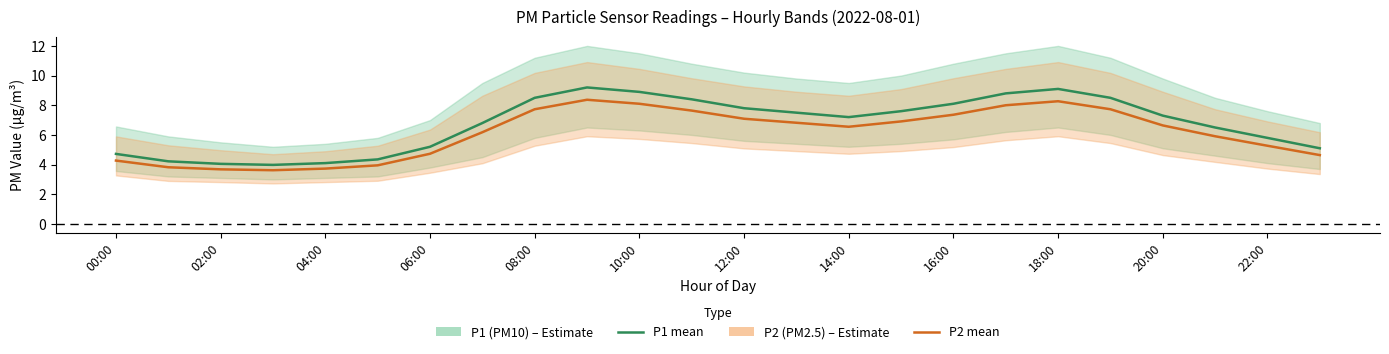

Does the chart have visible grid lines?

No